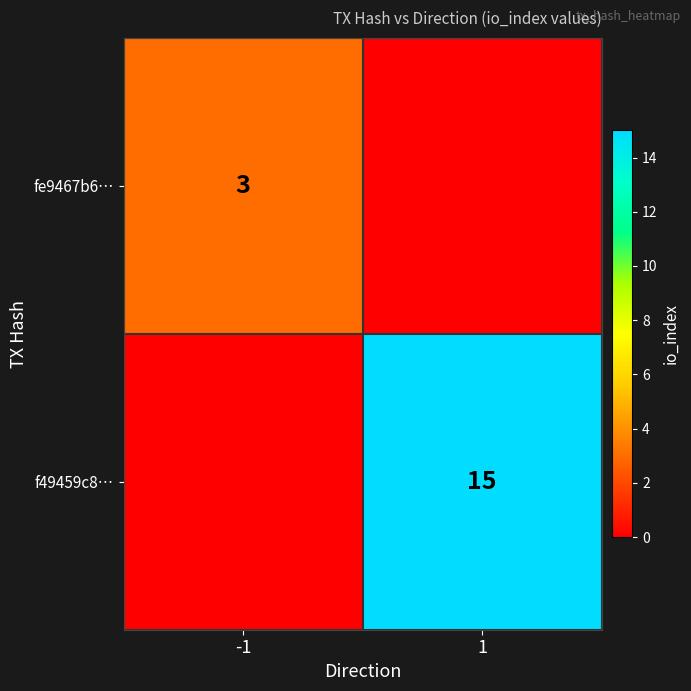

Is the value of fe9467b6… at -1 greater than the value of f49459c8… at 1?

No